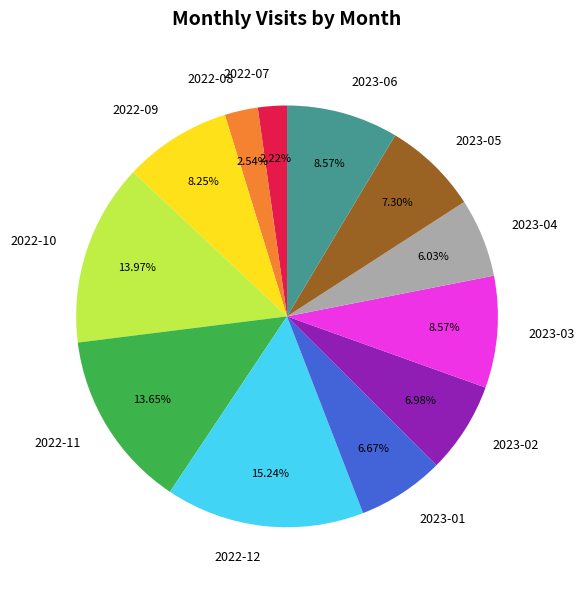

To the nearest percent, what is the difference between the largest and smallest slice percentages?

13%